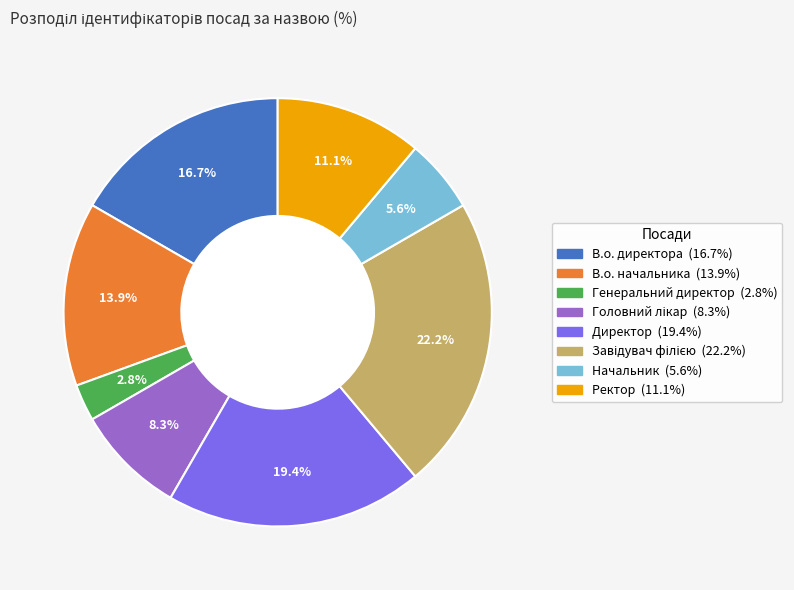

What is the smallest slice in the pie chart?

Генеральний директор